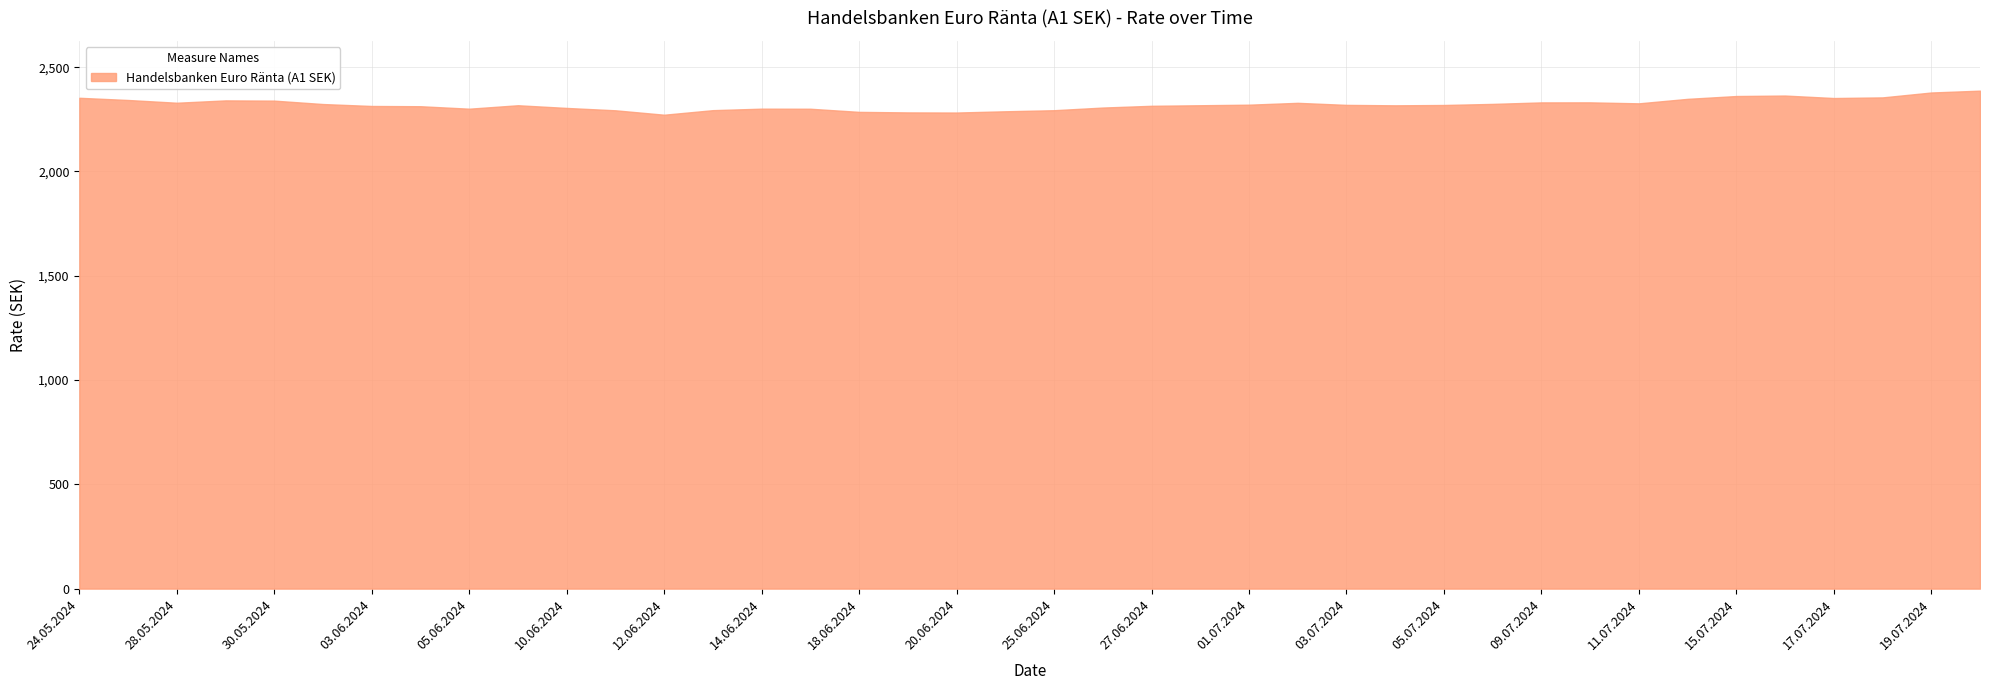

What is the smallest value displayed?

2272.0